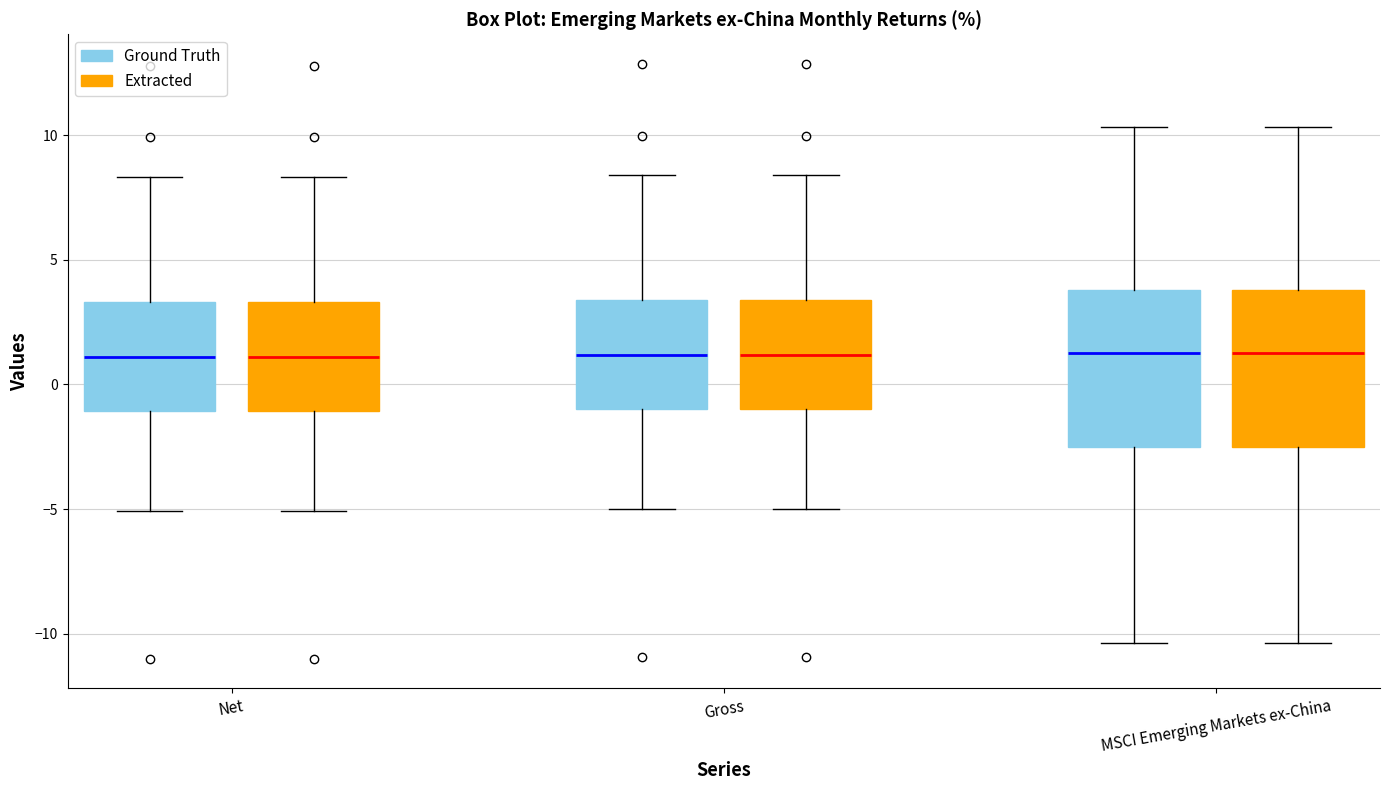

Reading left to right, transcribe this box plot: for each box, give where its median line is, the range the box spans, and where its two whiskers end, as read against the y-axis. The values are not printed on the chart, so give them approximately, as read against the axis.

Net (Ground Truth): median 1.0, box -1.0 to 3.5, whiskers -5.0 to 8.5
Net (Extracted): median 1.0, box -1.0 to 3.5, whiskers -5.0 to 8.5
Gross (Ground Truth): median 1.0, box -1.0 to 3.5, whiskers -5.0 to 8.5
Gross (Extracted): median 1.0, box -1.0 to 3.5, whiskers -5.0 to 8.5
MSCI Emerging Markets ex-China (Ground Truth): median 1.5, box -2.5 to 4.0, whiskers -10.5 to 10.5
MSCI Emerging Markets ex-China (Extracted): median 1.5, box -2.5 to 4.0, whiskers -10.5 to 10.5